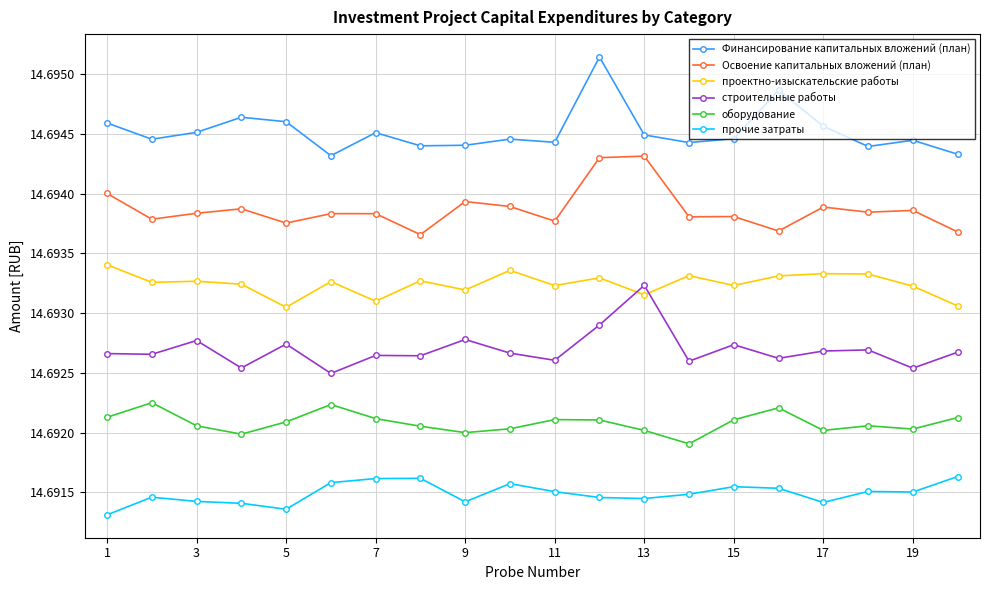

List the series in order of their peak value, lowest first.

прочие затраты, оборудование, строительные работы, проектно-изыскательские работы, Освоение капитальных вложений (план), Финансирование капитальных вложений (план)